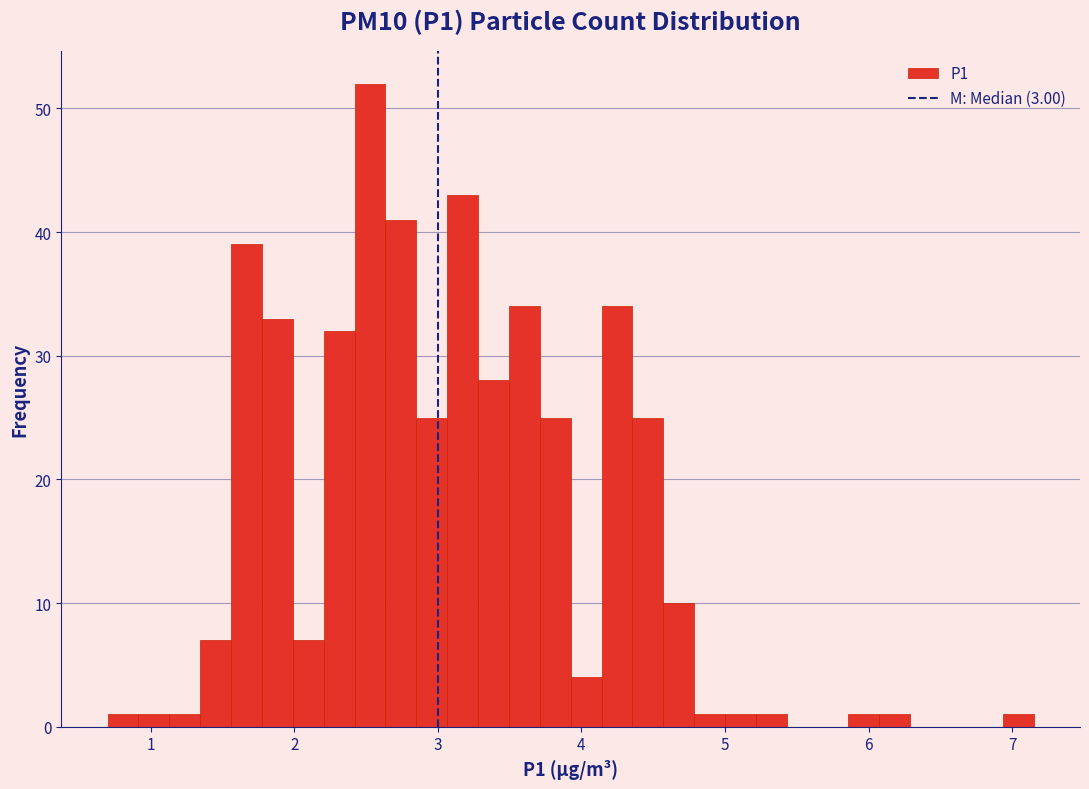

Read against the x-axis, roughly where is the centre of the tallest bar?

2.5